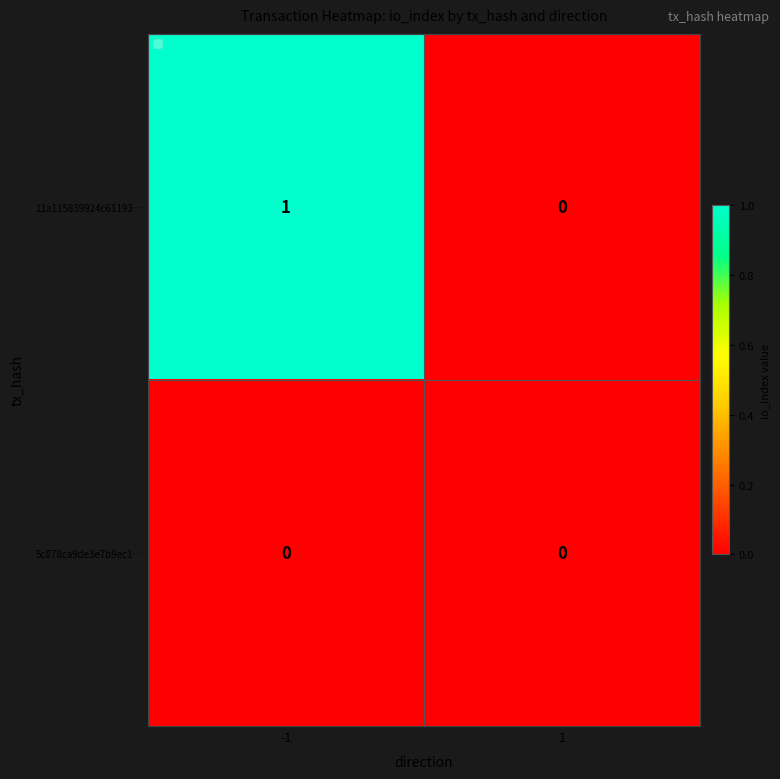

Between -1 and 1, which series saw the biggest shift?

11a115839924c61193…